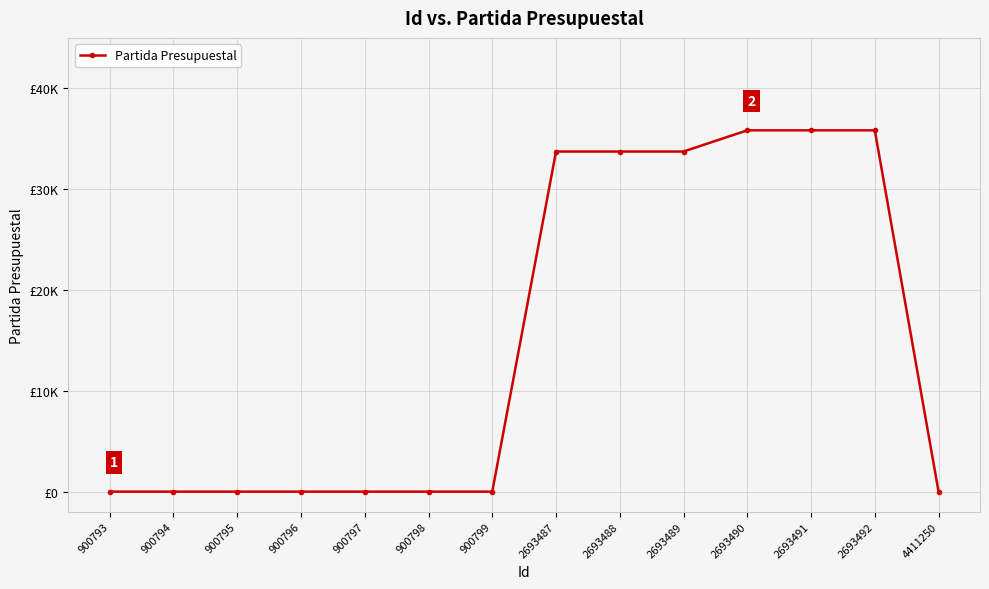

Rank the categories by value from lowest to highest.

900793, 900794, 900795, 900796, 900797, 900798, 900799, 4411250, 2693487, 2693488, 2693489, 2693490, 2693491, 2693492